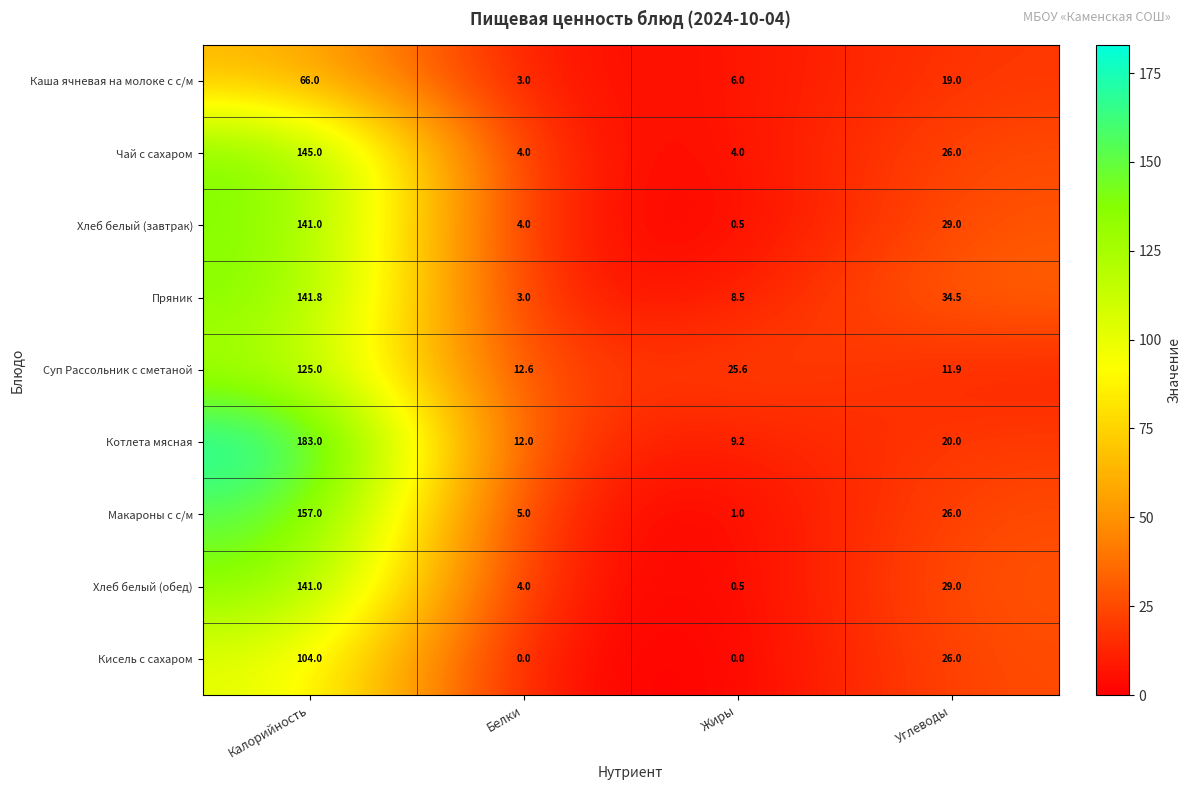

What is the average value of the Пряник series?

47.0